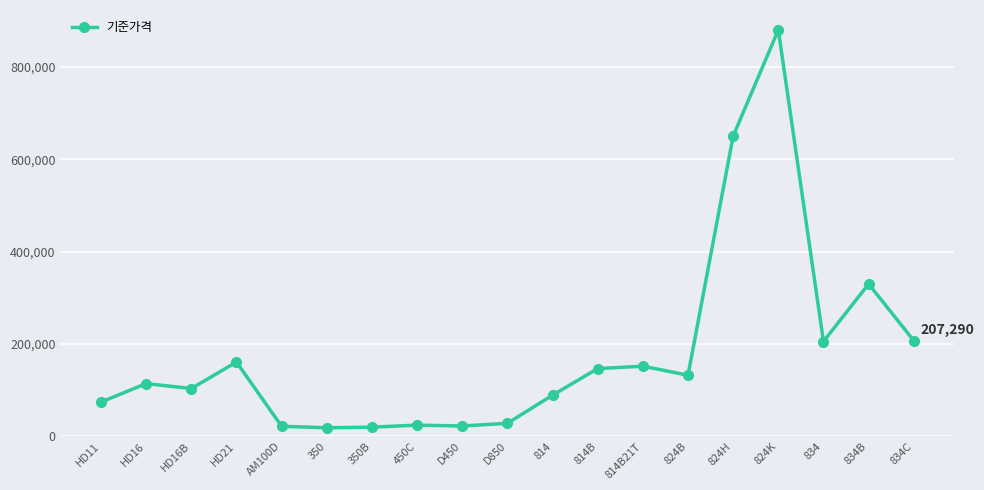

What is the smallest value displayed?

18680